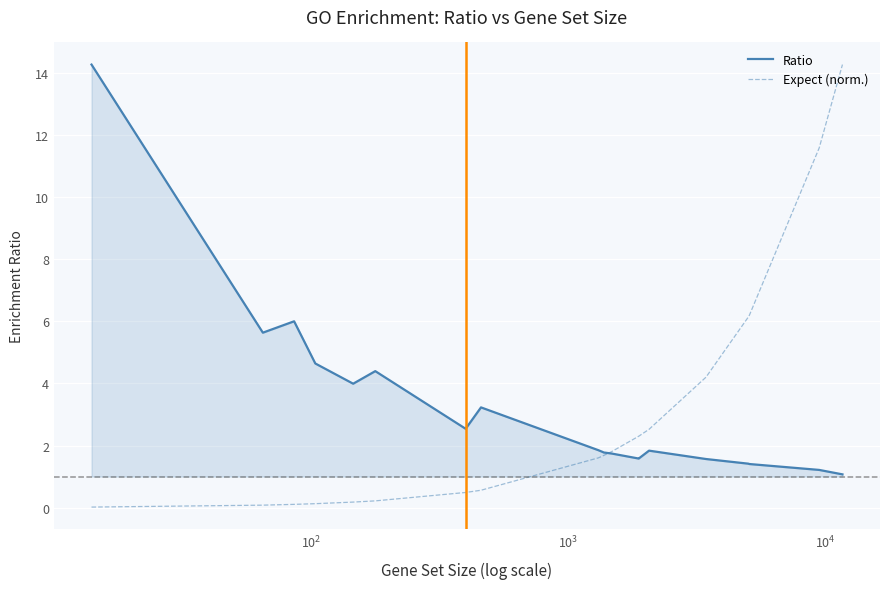

What is the maximum value shown in the chart?

14.3